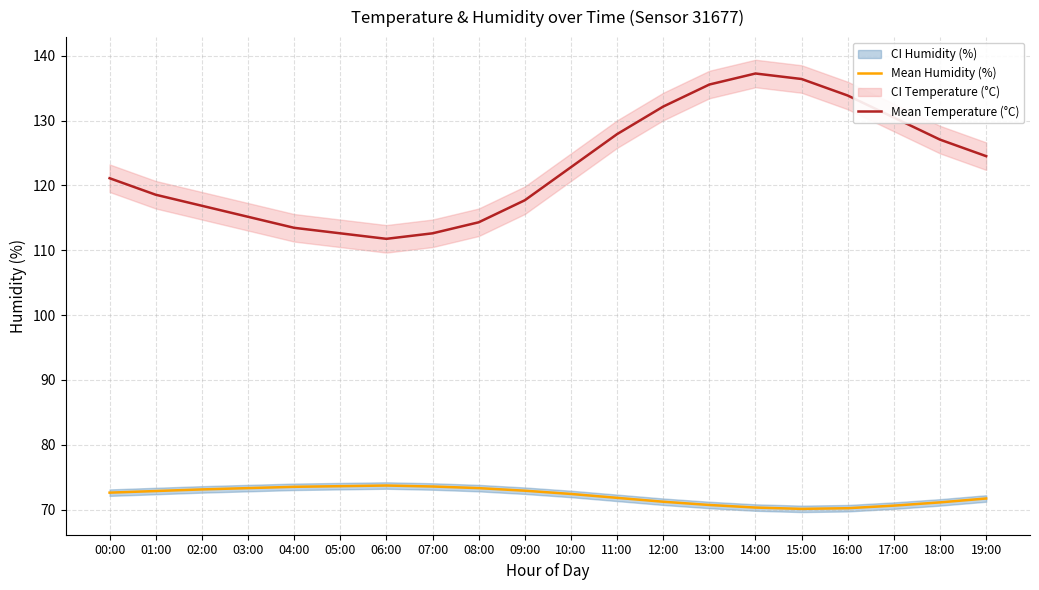

List the series in order of their peak value, highest first.

Mean Temperature (°C), Mean Humidity (%)